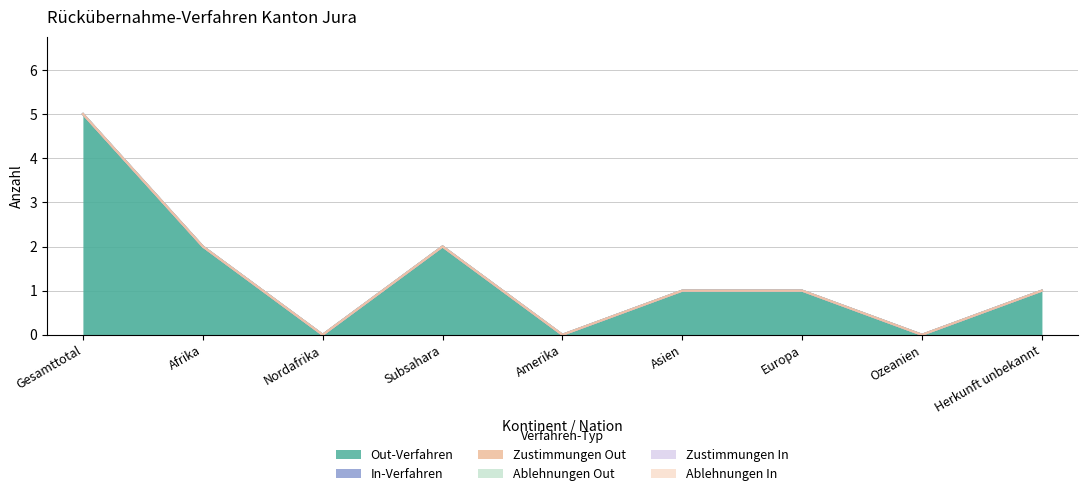

At which category is the sum across all series the highest?

Gesamttotal